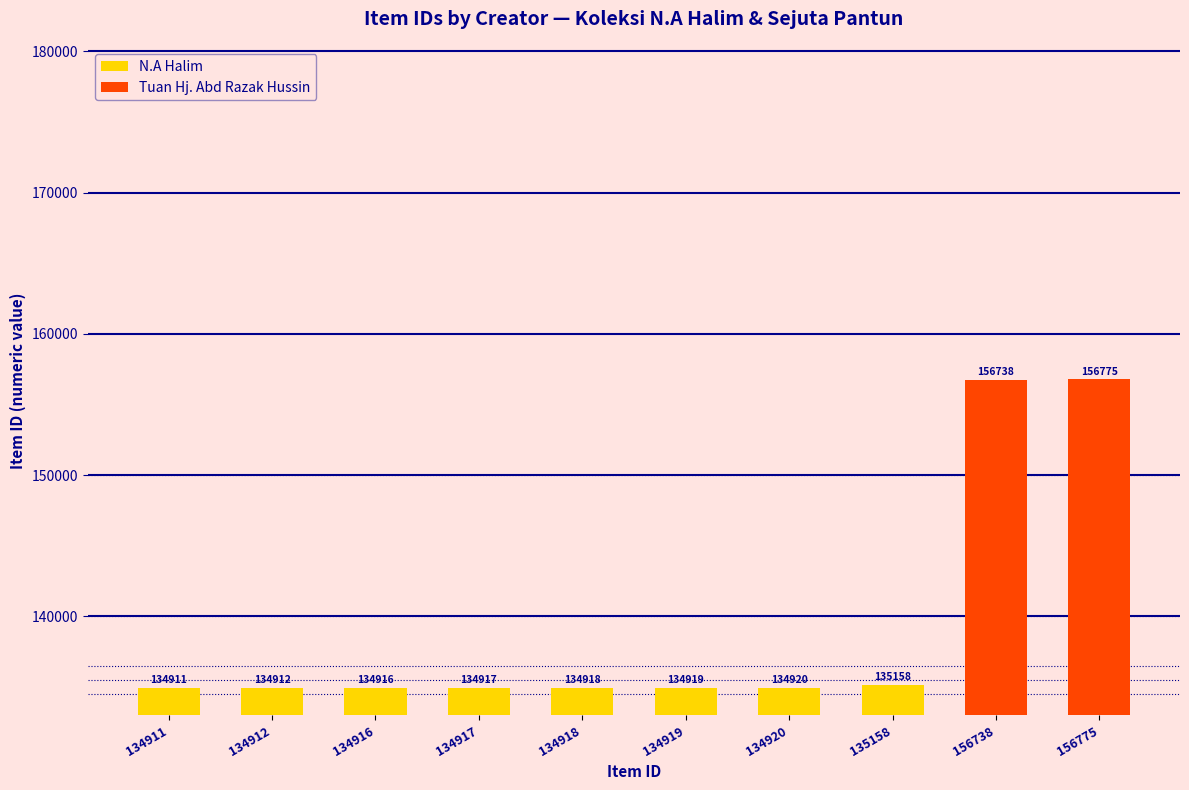

What is the value of the 8th bar from the left?

135158